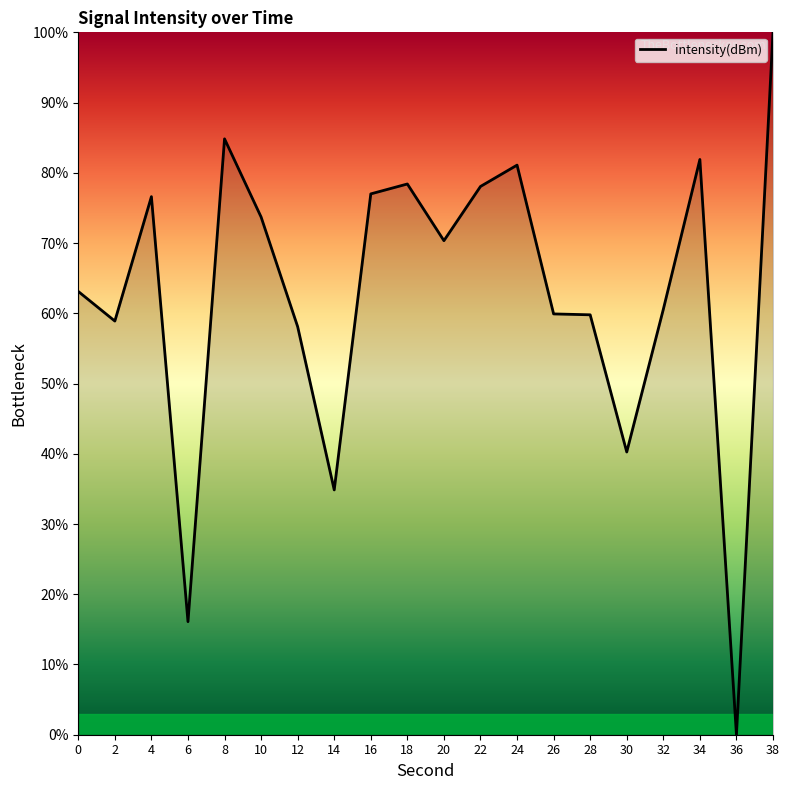

Between 32 and 2, which is larger?

32